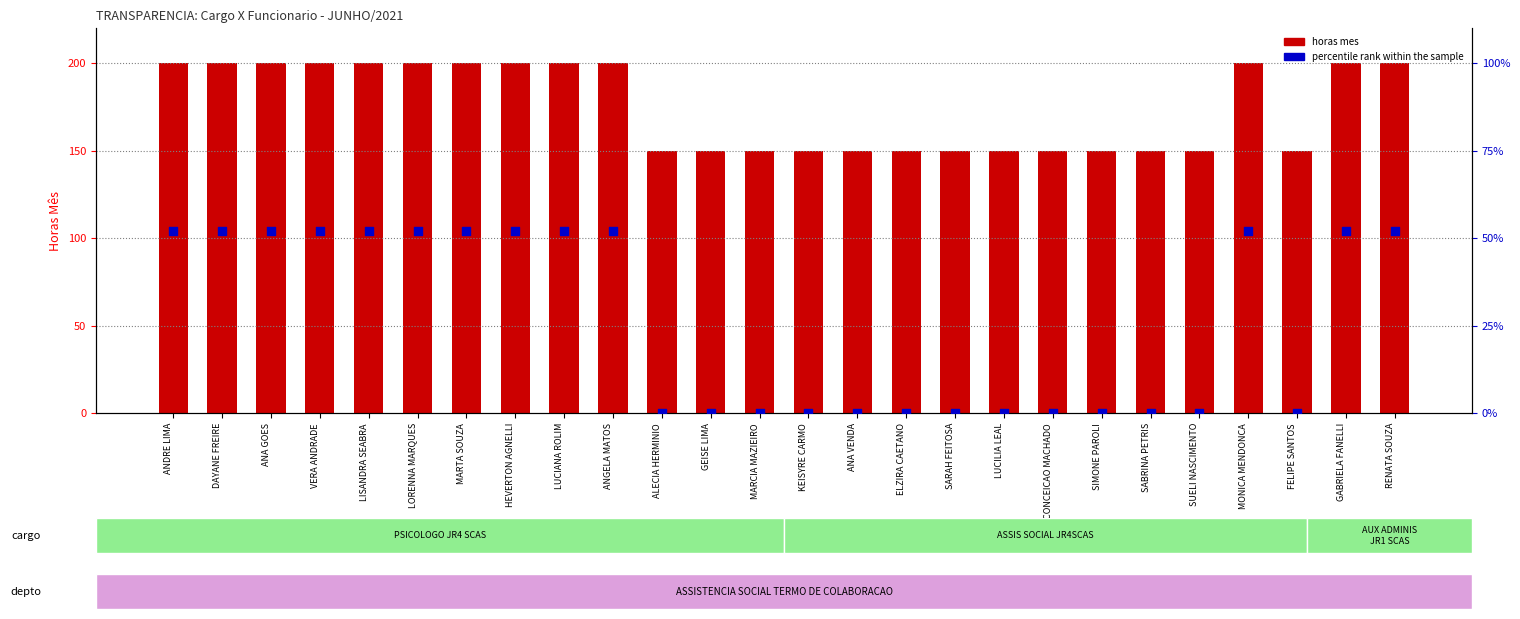

What are all the series names shown in the legend?

horas mes, percentile rank within the sample